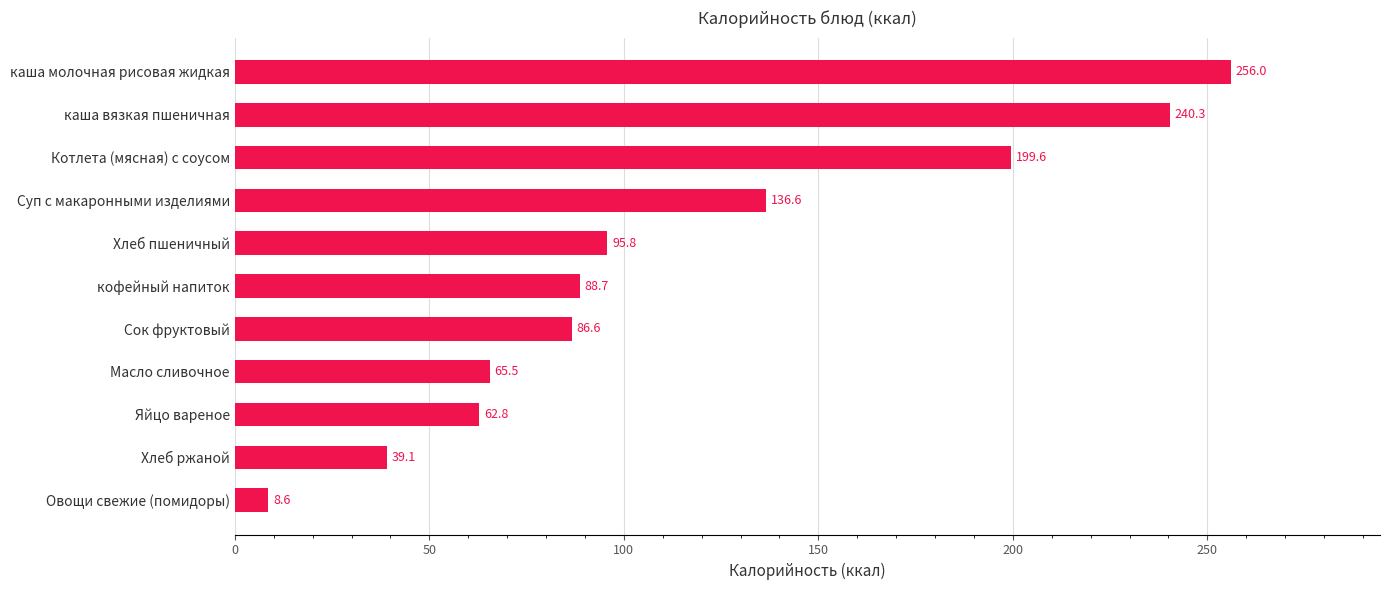

How many values are below 88?

5